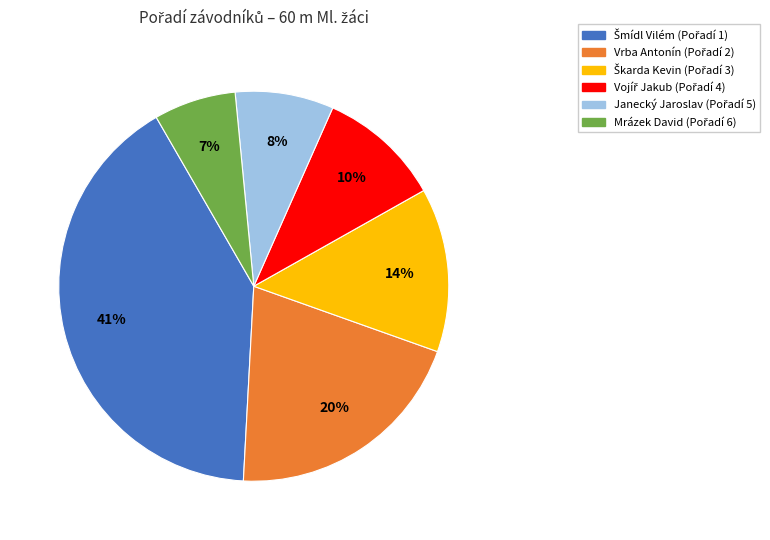

What percentage is the Mrázek David slice, to the nearest percent?

7%